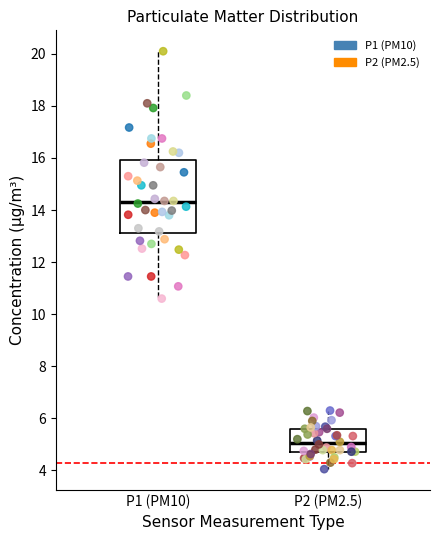

Reading left to right, read every box against the y-axis: the position of its median line, the range the box covers, and the ends of its whiskers. The values are not printed on the chart, so give them approximately, as read against the axis.

P1 (PM10): median 14.4, box 13.2 to 16.0, whiskers 10.6 to 20.2
P2 (PM2.5): median 5.0, box 4.6 to 5.6, whiskers 4.0 to 6.4